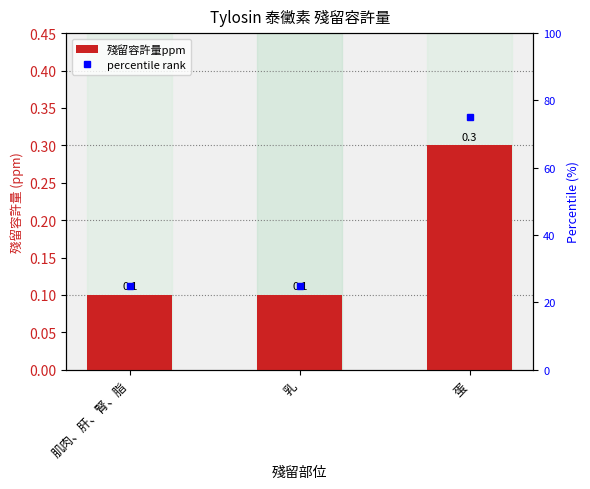

What is the difference between the highest and lowest values at 肌肉、肝、腎、脂?

24.9